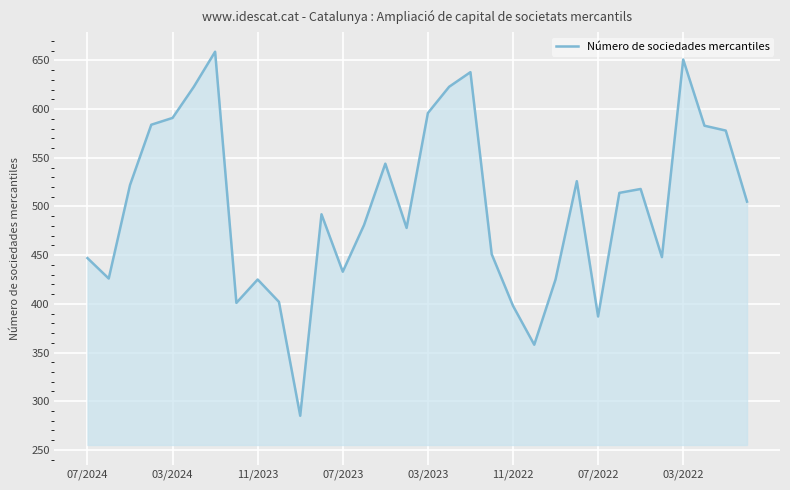

What is the greatest value displayed?

659